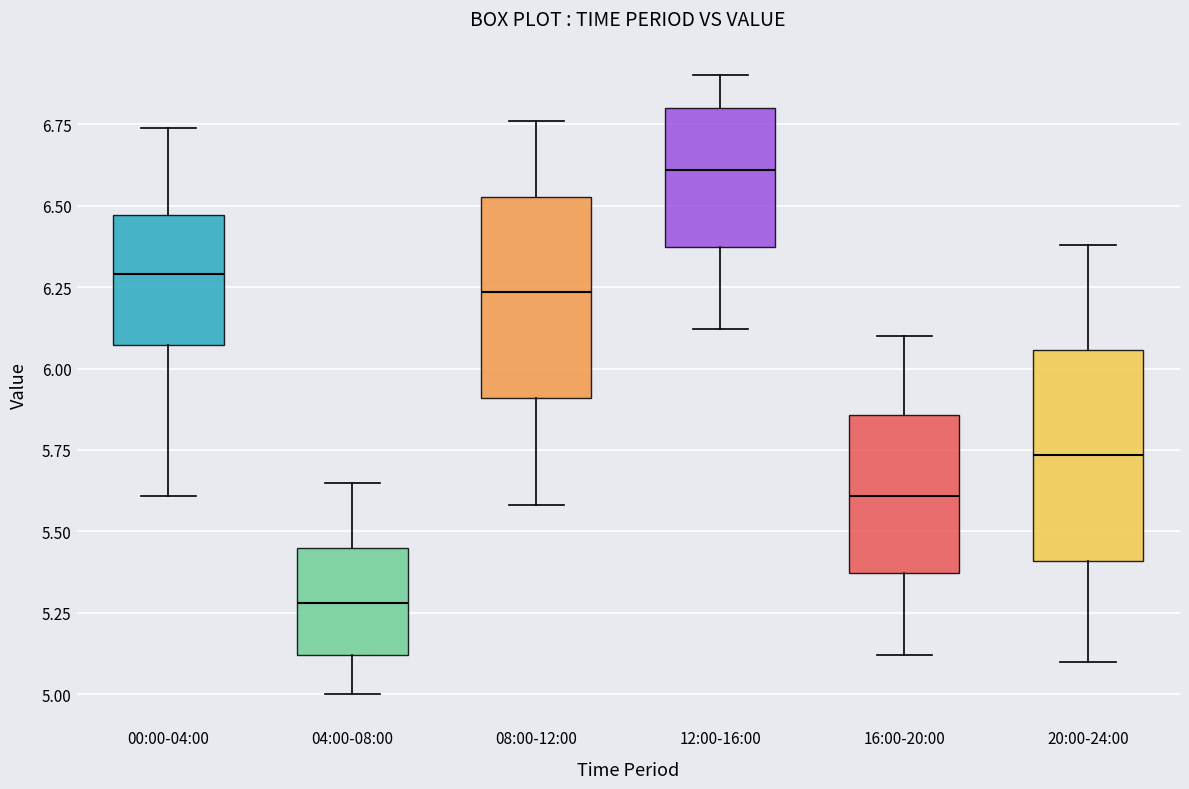

Reading left to right, read every box against the y-axis: the position of its median line, the range the box covers, and the ends of its whiskers. The values are not printed on the chart, so give them approximately, as read against the axis.

00:00-04:00: median 6.30, box 6.05 to 6.45, whiskers 5.60 to 6.75
04:00-08:00: median 5.30, box 5.10 to 5.45, whiskers 5.00 to 5.65
08:00-12:00: median 6.25, box 5.90 to 6.55, whiskers 5.60 to 6.75
12:00-16:00: median 6.60, box 6.35 to 6.80, whiskers 6.10 to 6.90
16:00-20:00: median 5.60, box 5.35 to 5.85, whiskers 5.10 to 6.10
20:00-24:00: median 5.75, box 5.40 to 6.05, whiskers 5.10 to 6.40